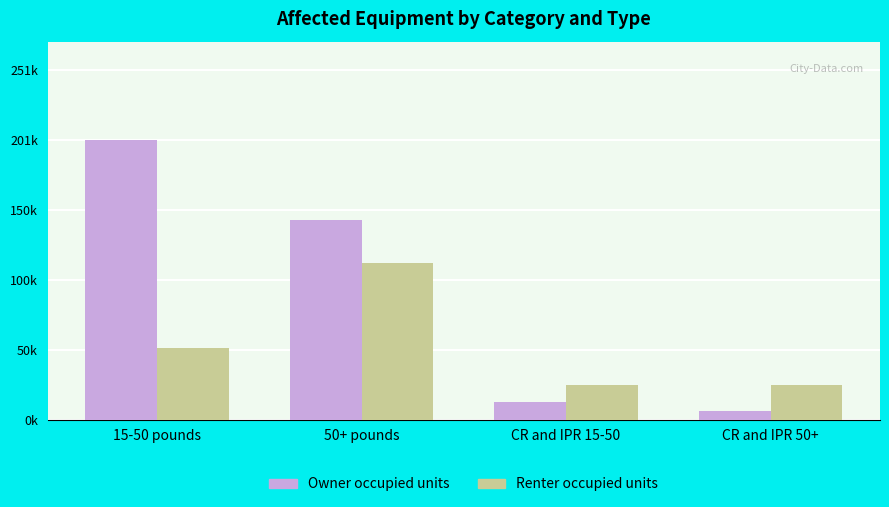

What are all the series names shown in the legend?

Owner occupied units, Renter occupied units